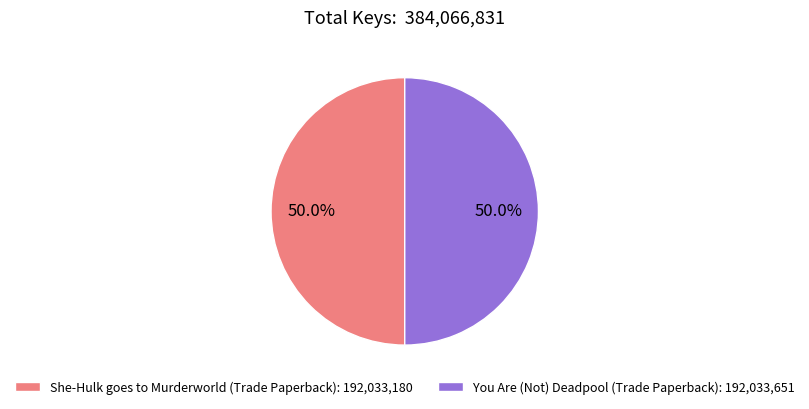

To the nearest percent, what percentage of the pie is She-Hulk goes to Murderworld (Trade Paperback)?

50%